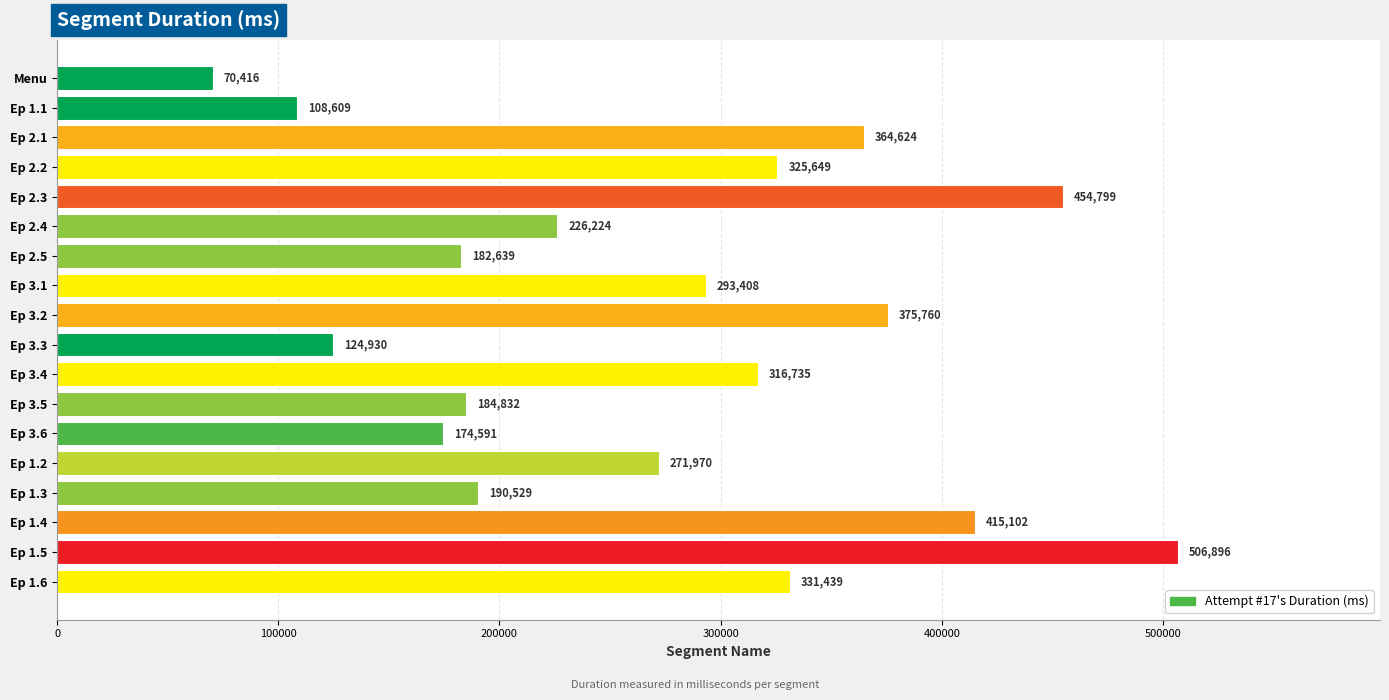

What is the sum of all values?

4919152